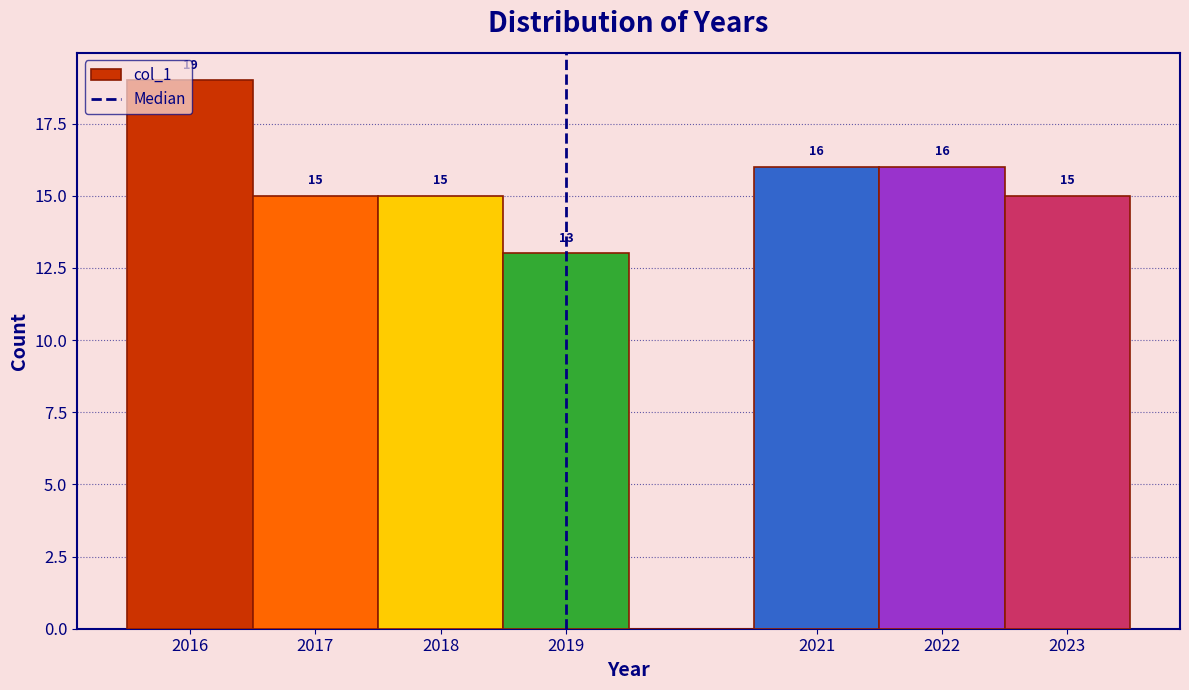

Which range on the x-axis has the tallest bar?

2015.5 to 2016.5